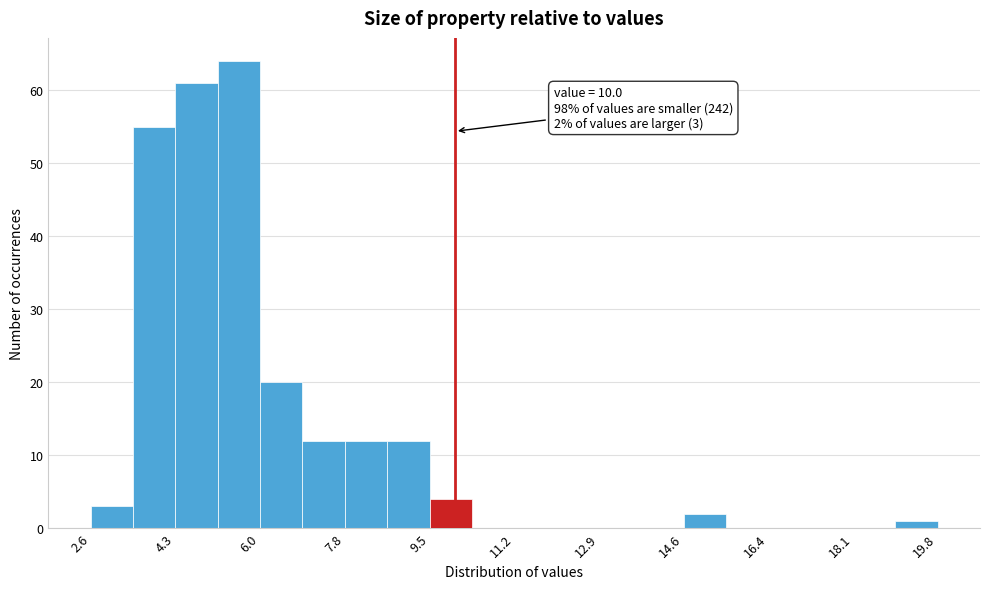

Which range on the x-axis has the tallest bar?

5.18 to 6.04